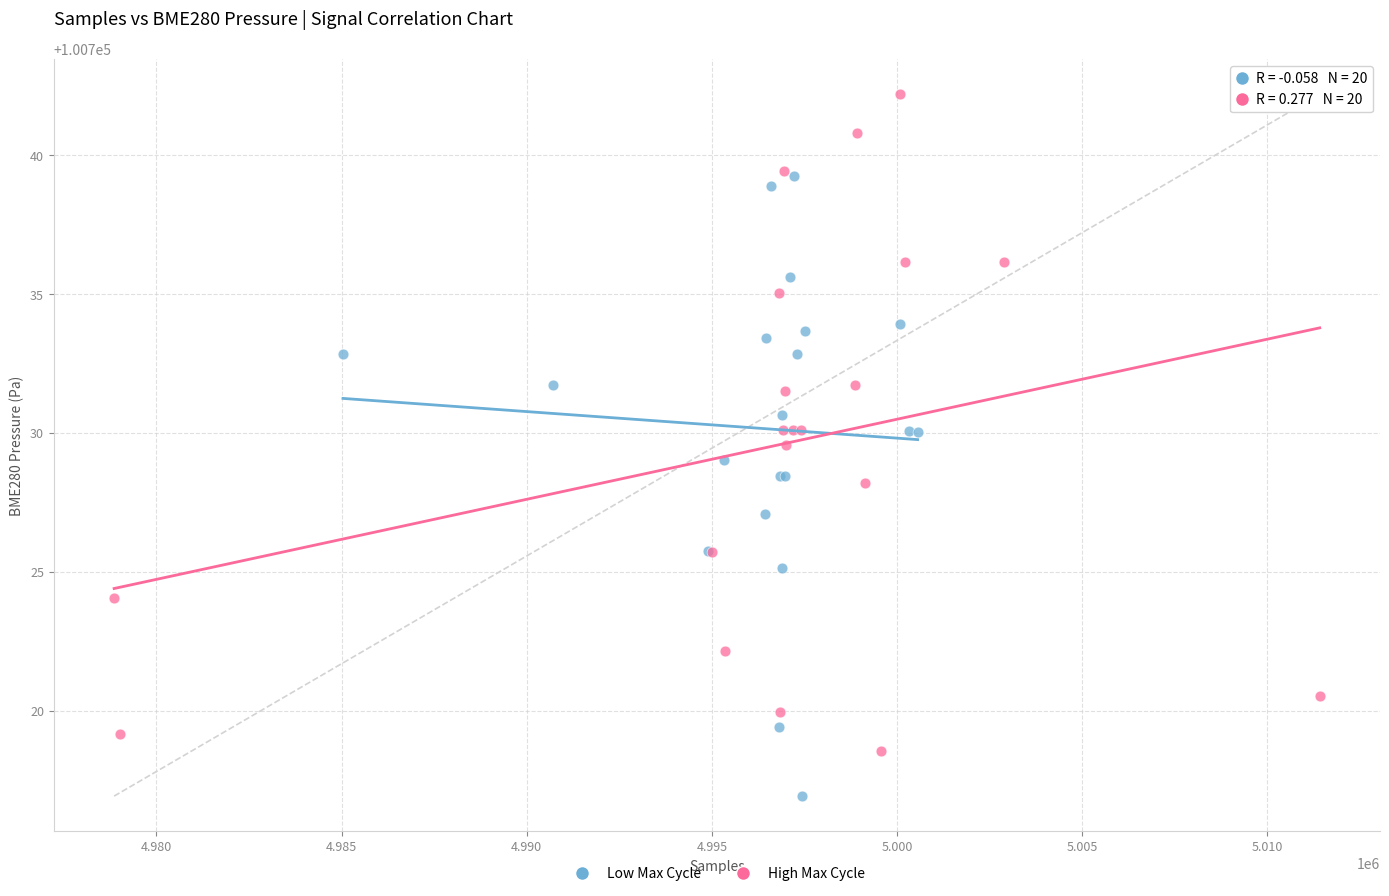

Which series contains the lowest Y value?

Low Max Cycle